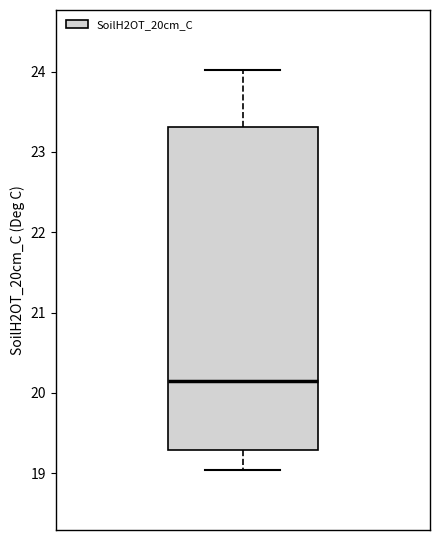

Read this box plot against the y-axis: the position of the median line, the range covered by the box, and the ends of both whiskers. The values are not printed on the chart, so give them approximately, as read against the axis.

median 20.2, box 19.3 to 23.3, whiskers 19.0 to 24.0